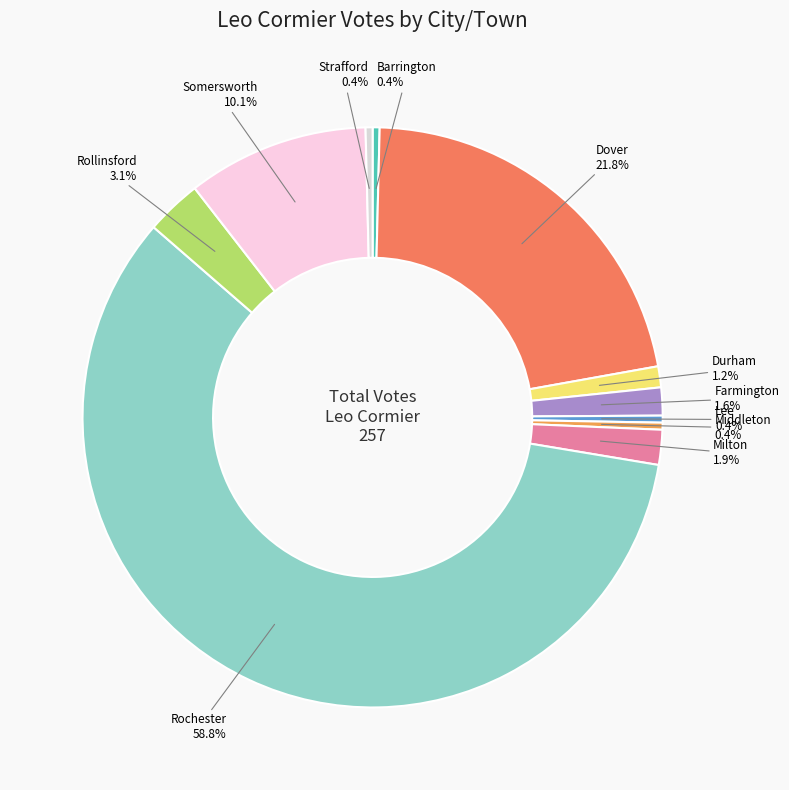

To the nearest percent, what is the difference between the largest and smallest slice percentages?

58%